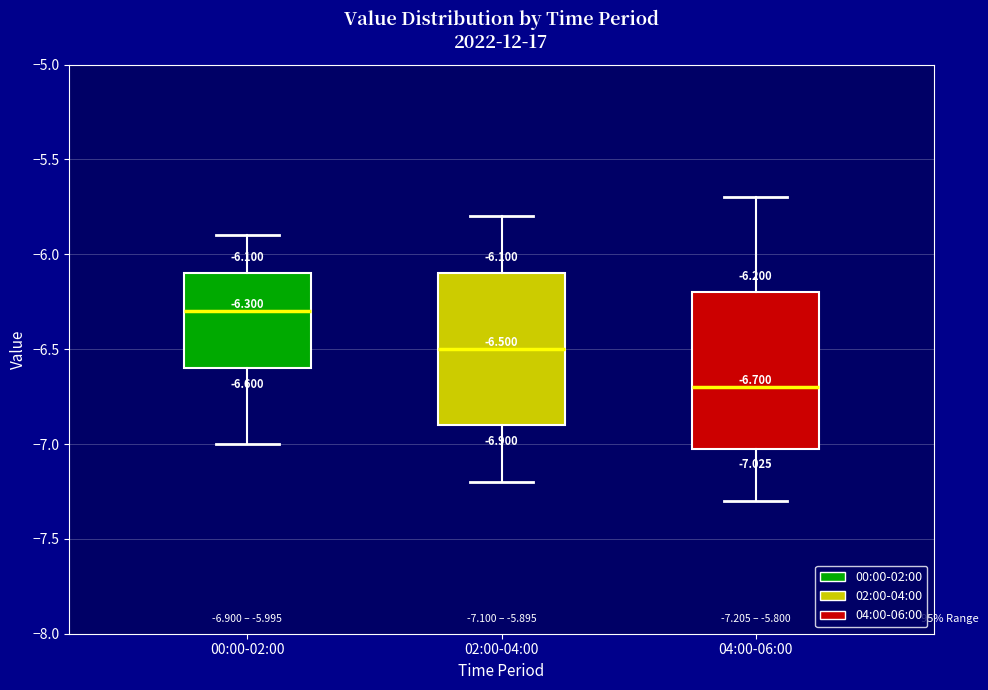

Which box's median line is the lowest?

04:00-06:00